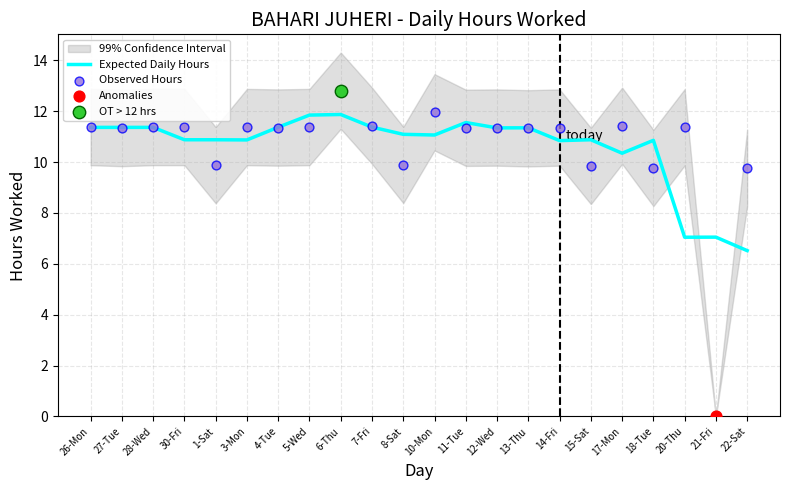

What is the change in value from 4-Tue to 15-Sat?

-1.5